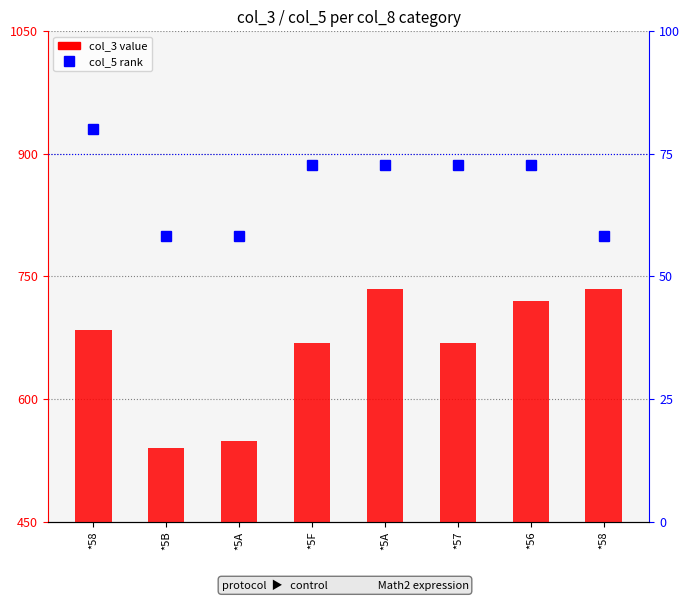

At which label does col_3 first exceed 234?

*58